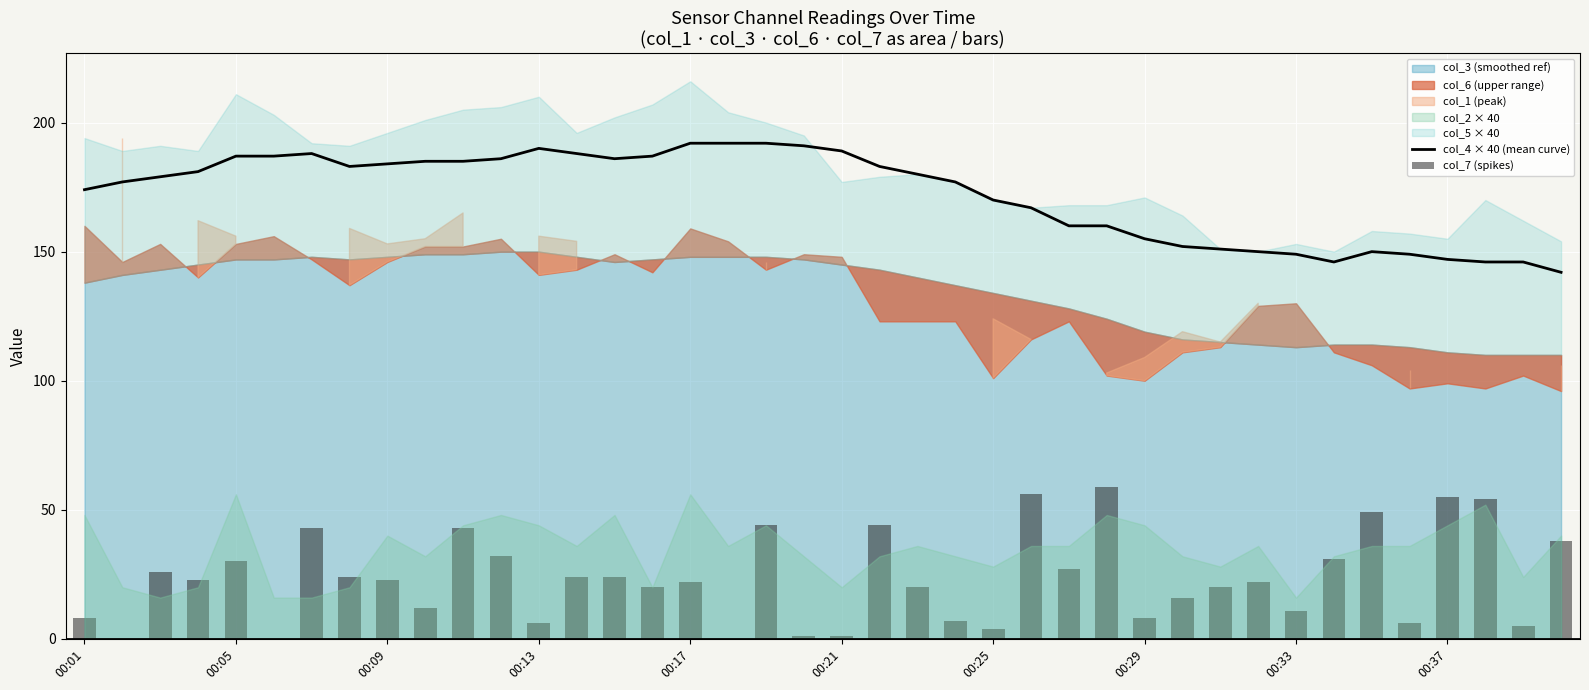

What is the maximum value shown in the chart?

192